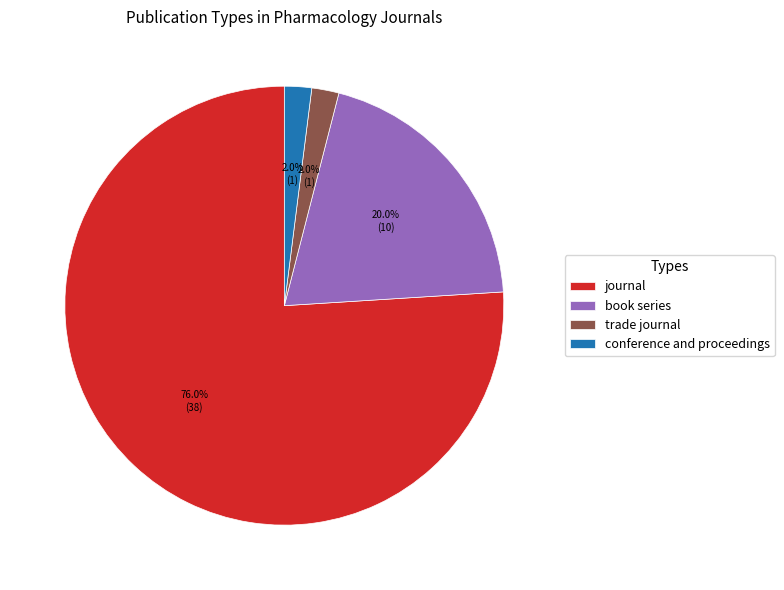

What percentage is the journal slice, to the nearest percent?

76%